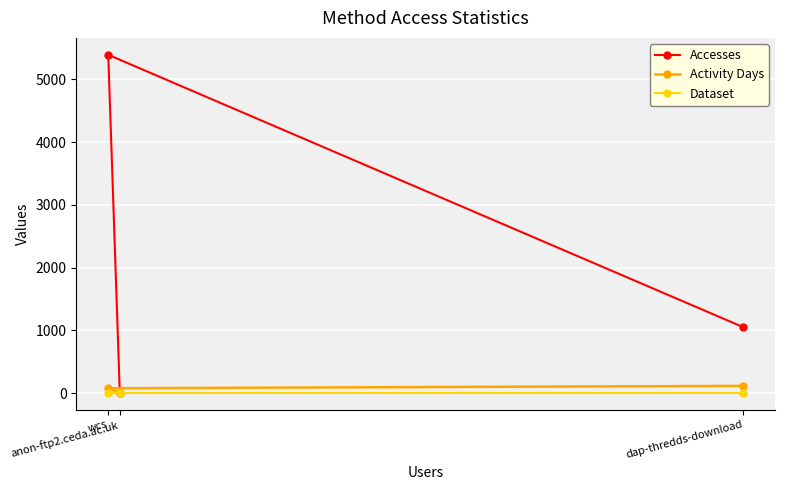

What is the highest value of the Accesses series?

5392